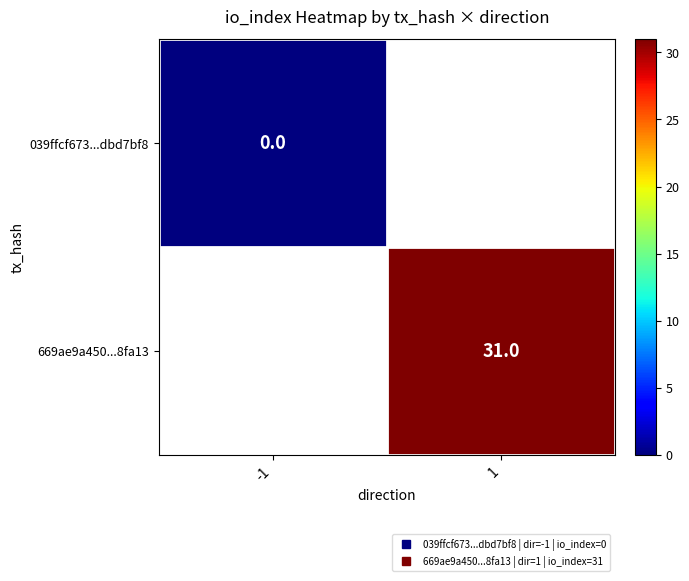

How many distinct data groups are displayed?

2